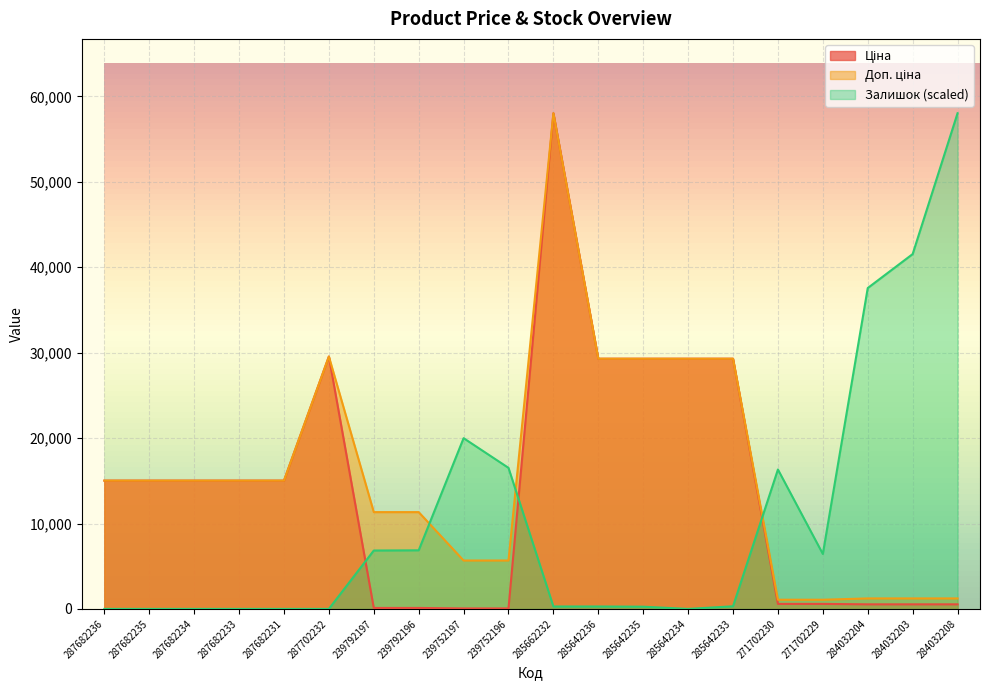

Does the chart display data point markers on the line(s)?

No